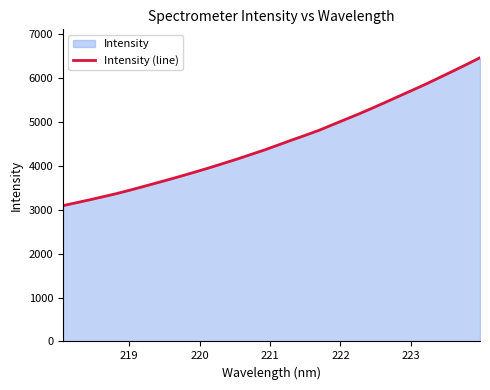

What is the minimum value shown in the chart?

3089.9